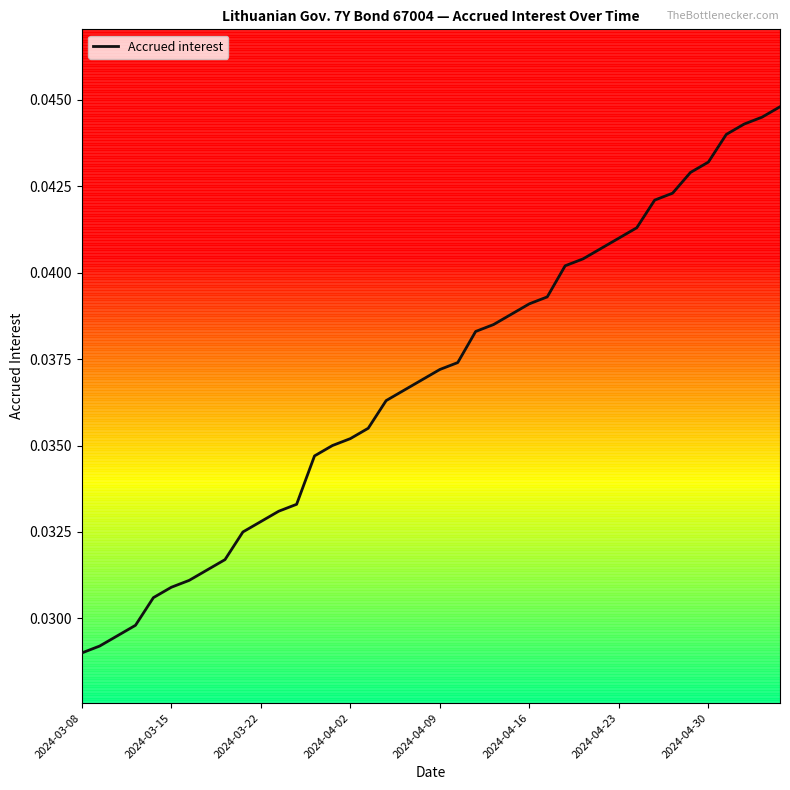

Which has a higher value, 2024-04-02 or 2024-03-22?

2024-04-02